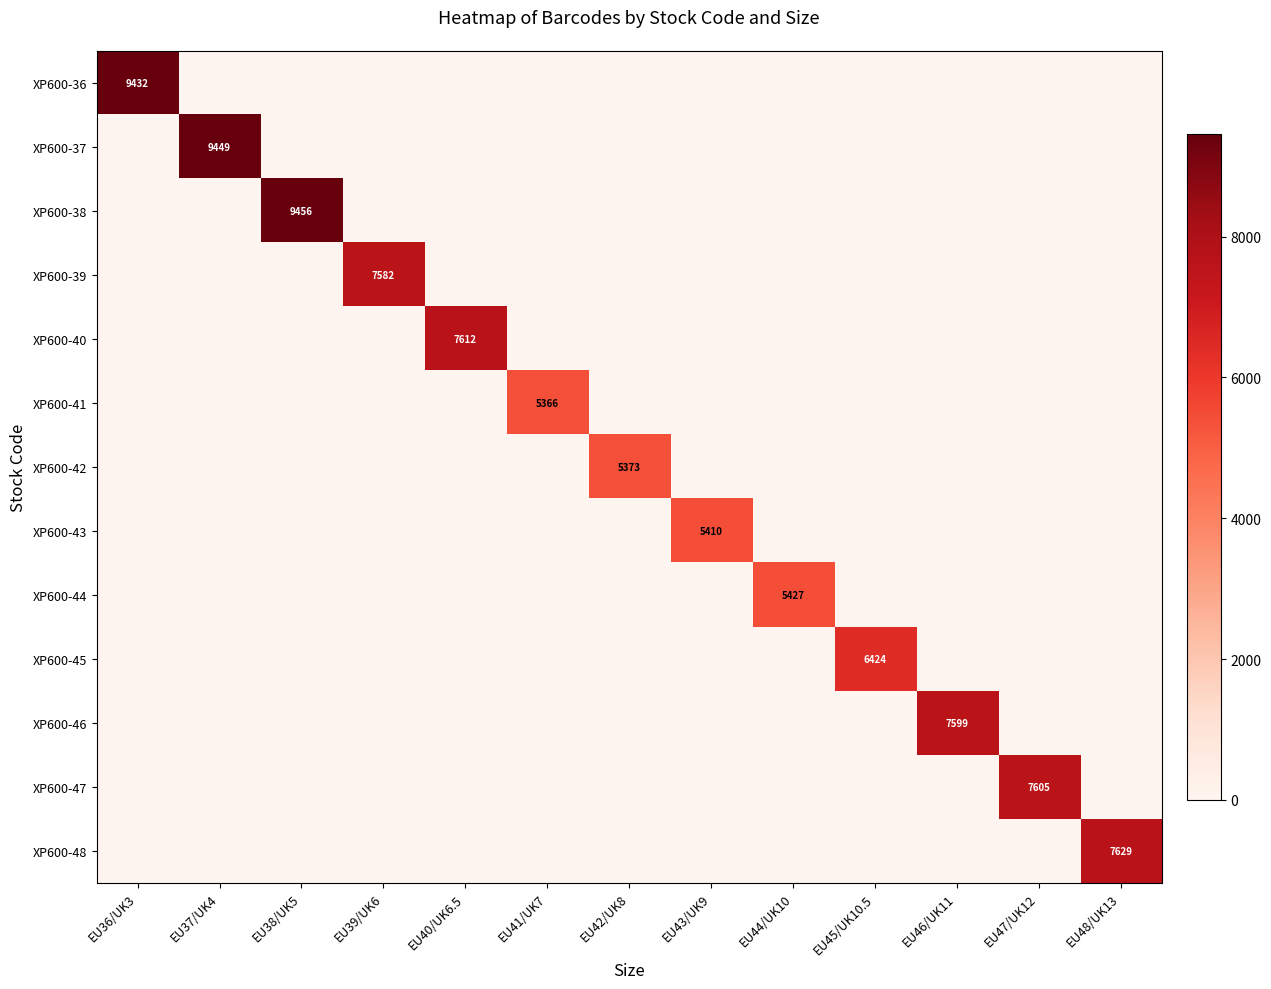

At which category is the sum across all series the highest?

EU38/UK5